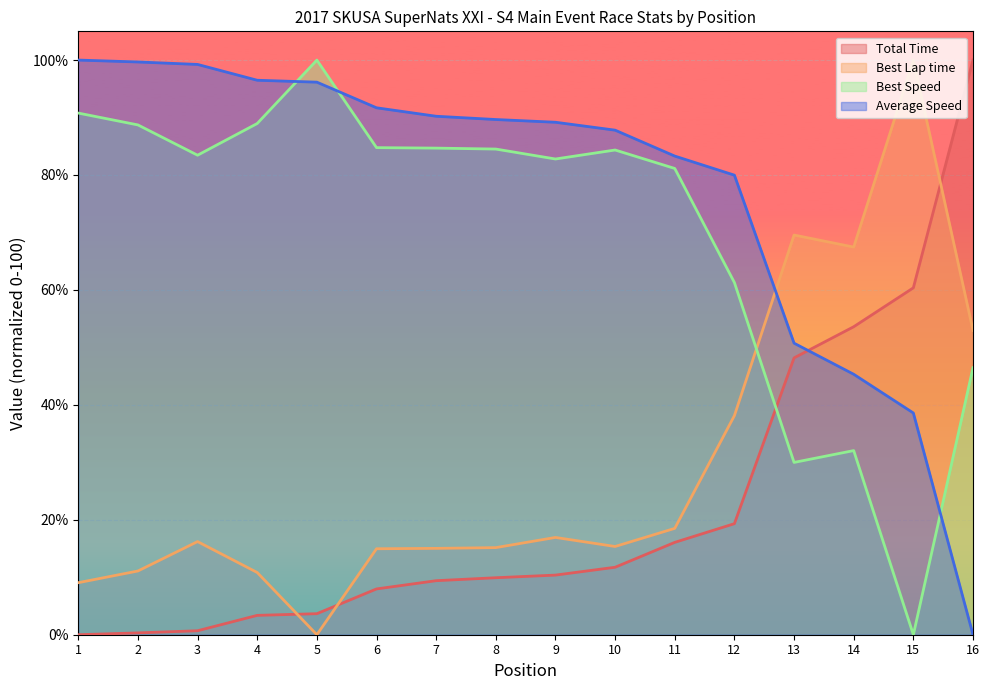

Is it true that Average Speed equals 38.6 at 15?

True